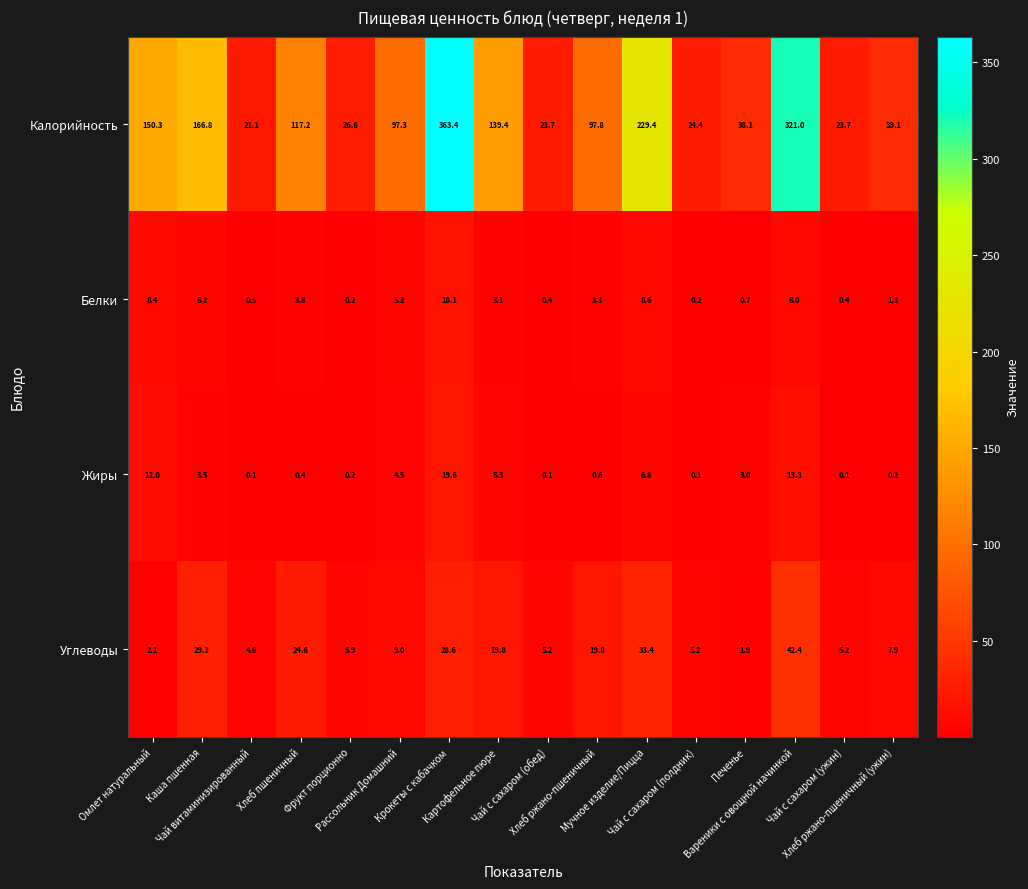

Rank the series by their maximum value, from highest to lowest.

Калорийность, Углеводы, Жиры, Белки